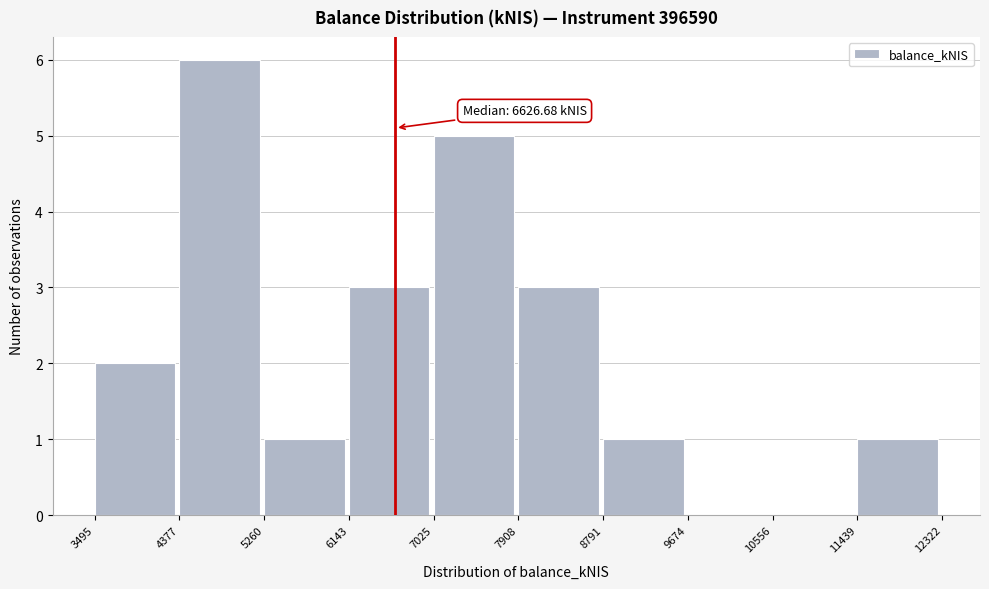

Over which range of the x-axis is the bar tallest?

4377 to 5260